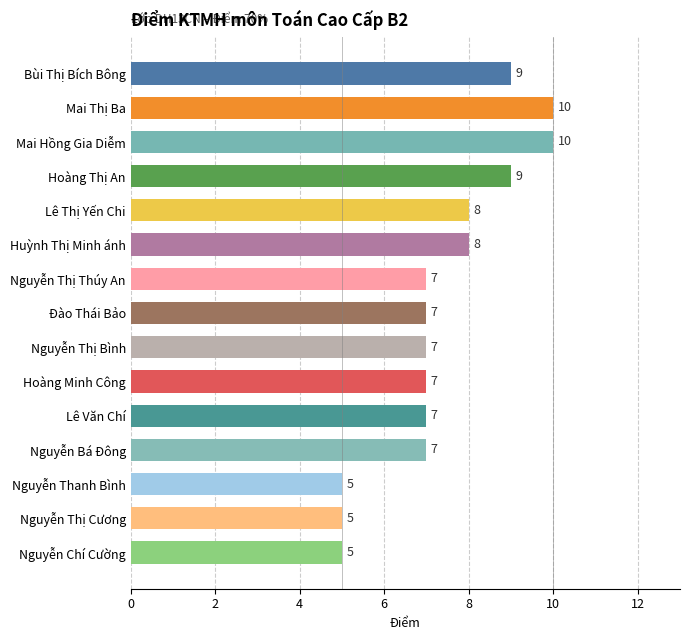

What is the sum of all values?

111